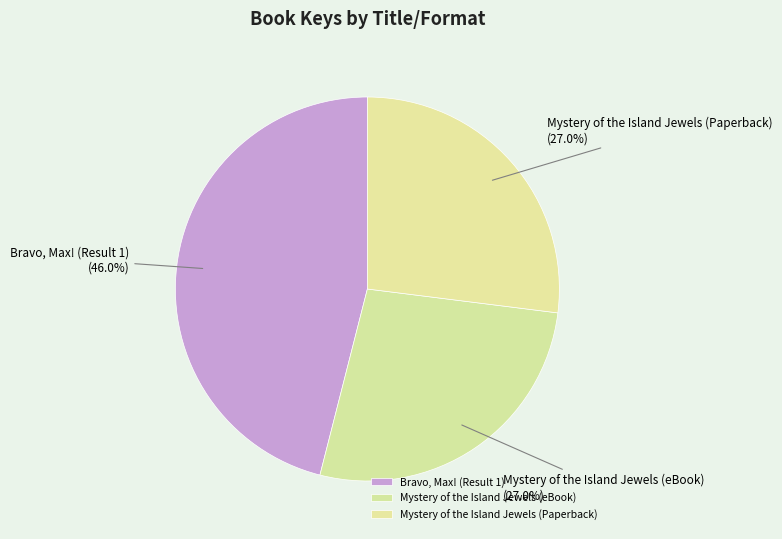

Is it true that Bravo, Max! (Result 1) is 46% of the pie?

True